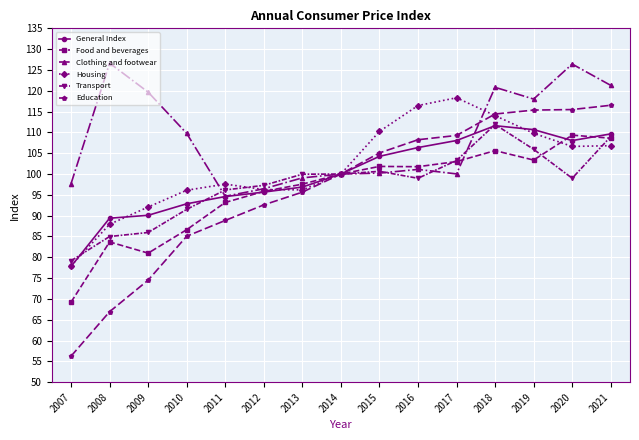

At which category is the sum across all series the highest?

2018